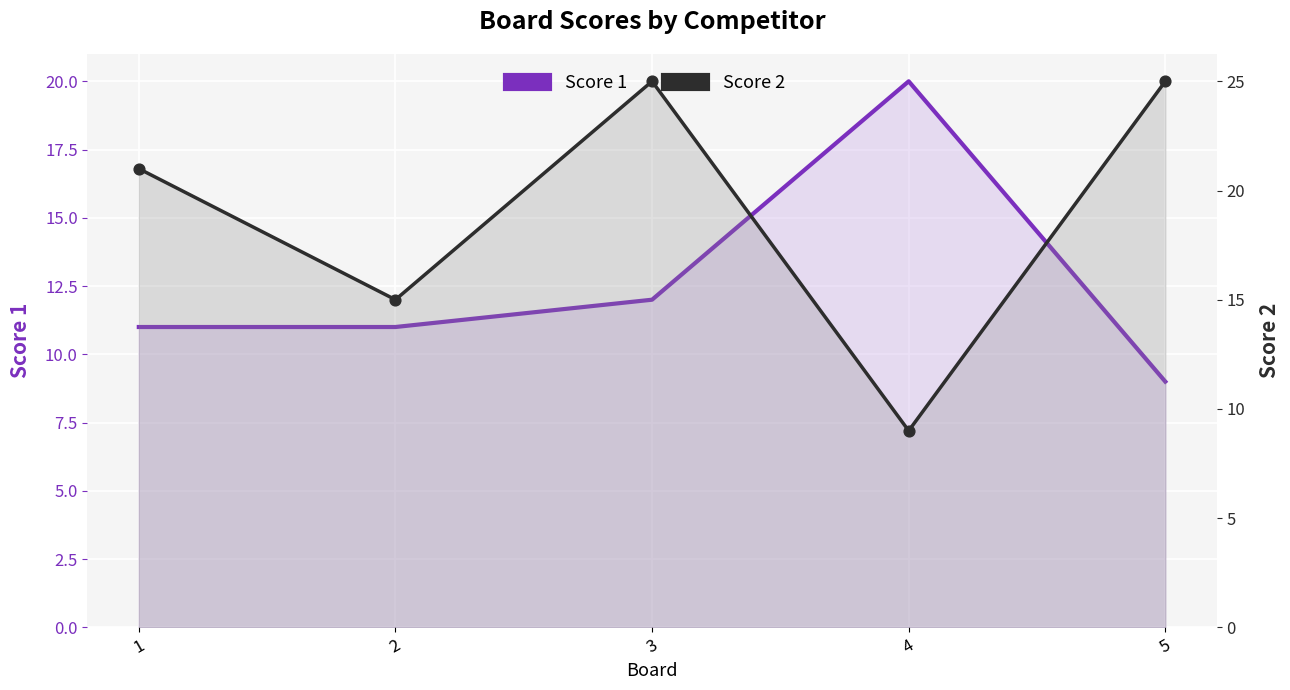

Which series has the widest spread of Y values?

Score 2